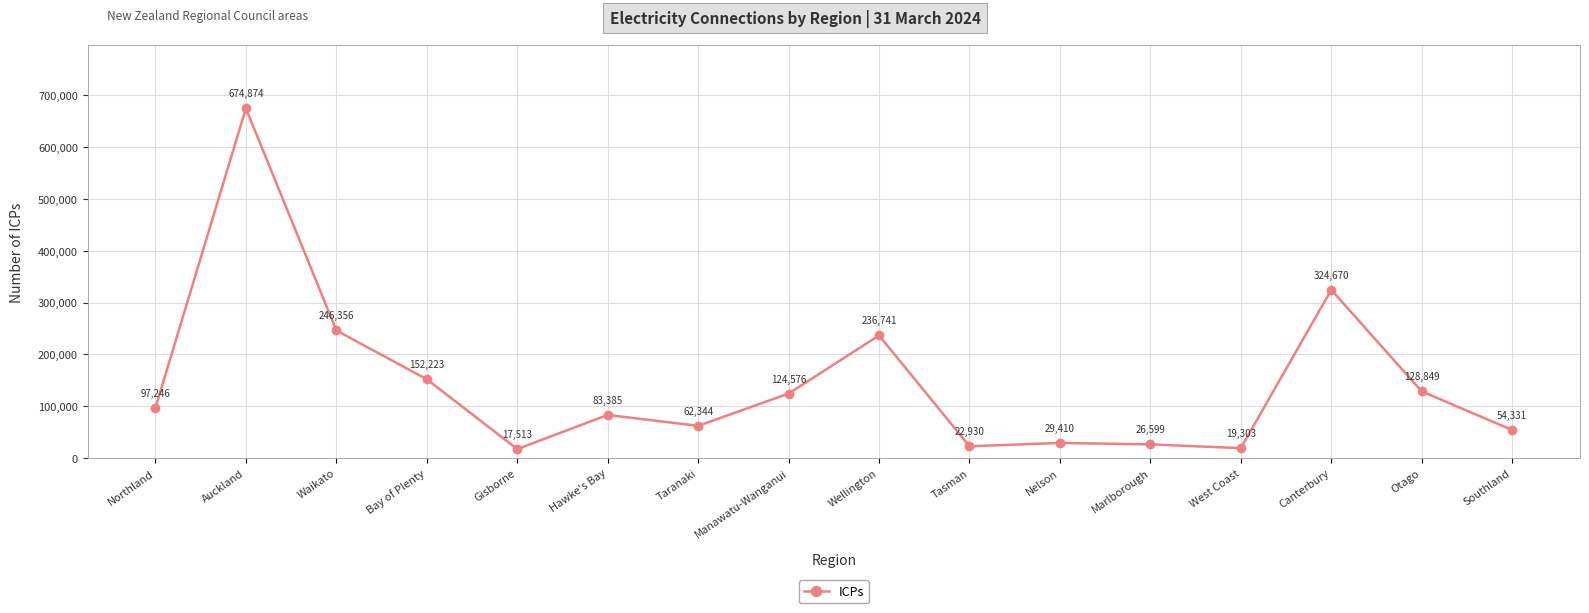

What is the value of the 3rd point from the left?

246356